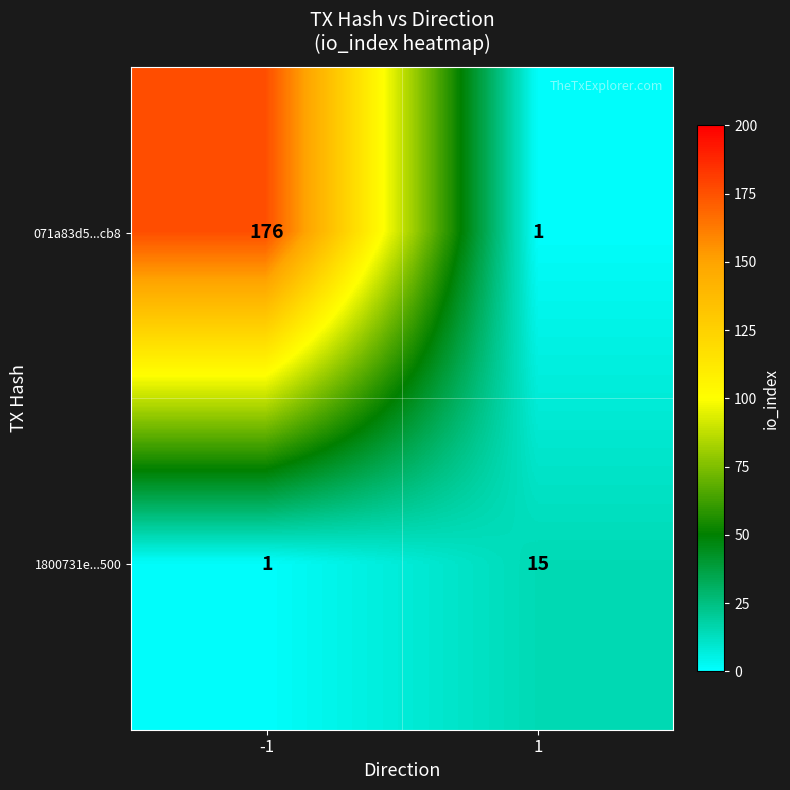

Reading left to right, list all the values displayed in this chart.

071a83d5...cb8: -1=176	1=1
1800731e...500: -1=1	1=15